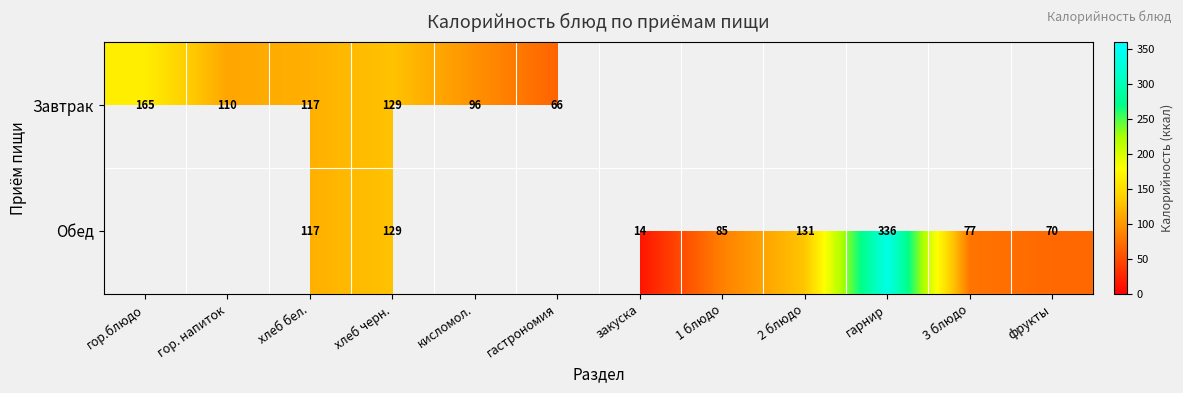

True or false: Завтрак has a value of 14.0 at гастрономия.

False